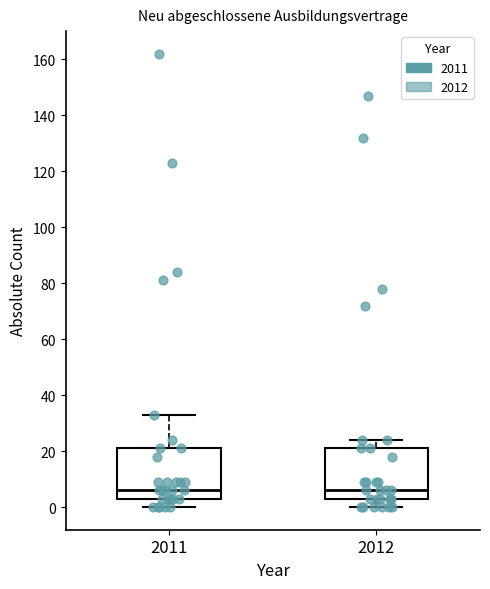

Reading left to right, read every box against the y-axis: the position of its median line, the range the box covers, and the ends of its whiskers. The values are not printed on the chart, so give them approximately, as read against the axis.

2011: median 6, box 4 to 22, whiskers 0 to 34
2012: median 6, box 4 to 22, whiskers 0 to 24